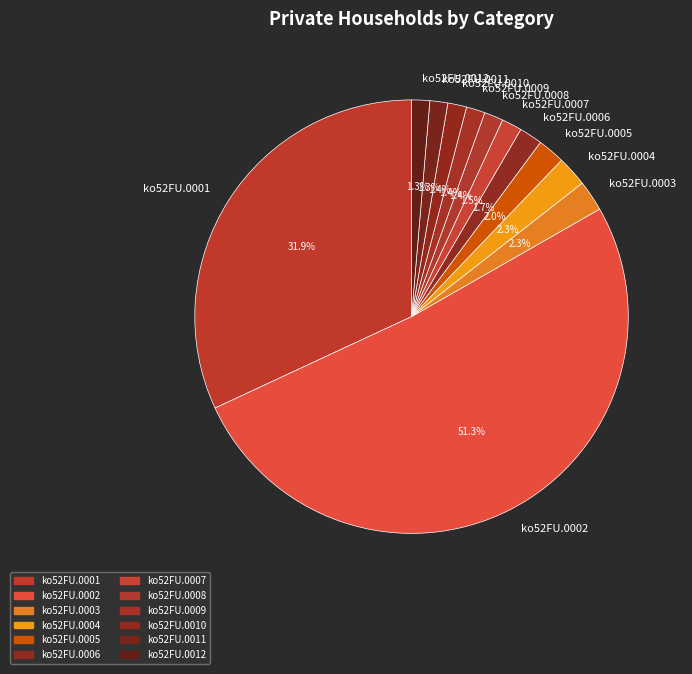

What percentage is the ko52FU.0012 slice, to the nearest percent?

1%